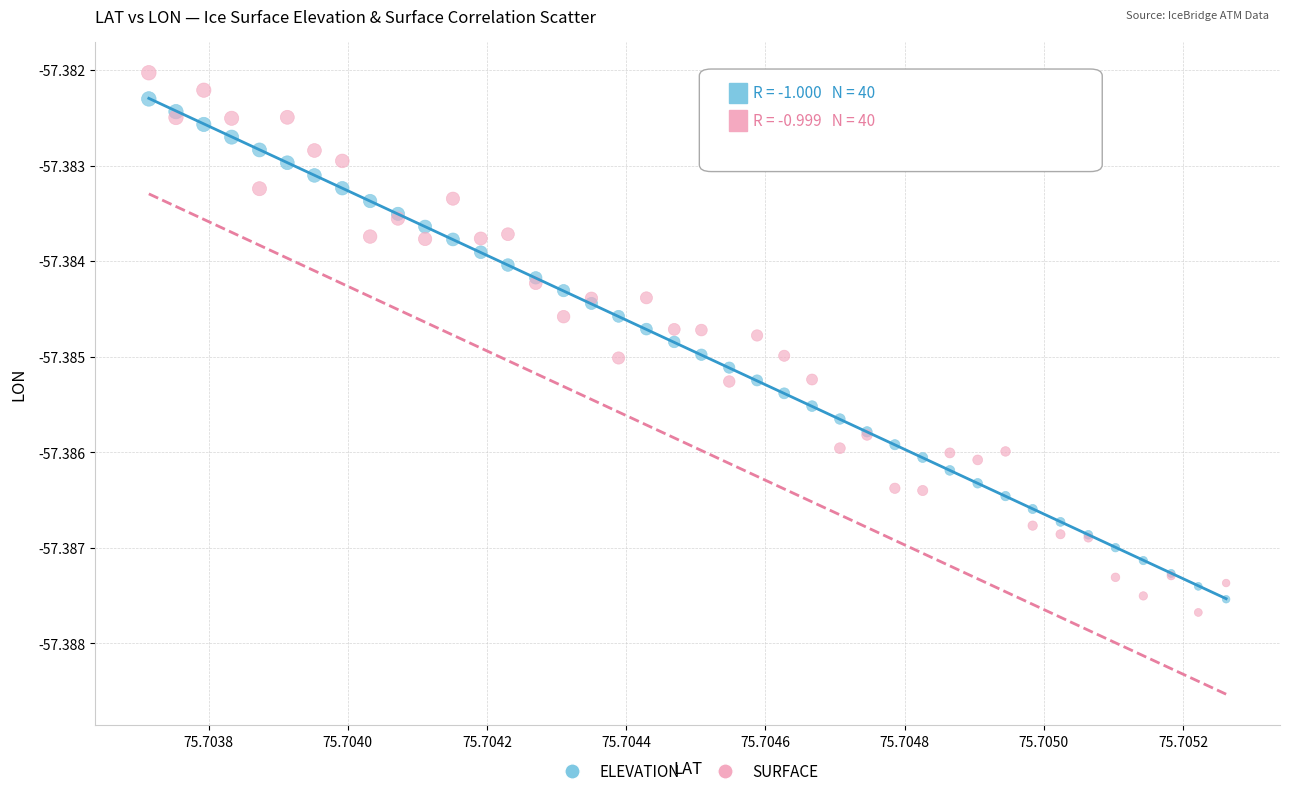

Which series contains the highest Y value?

SURFACE